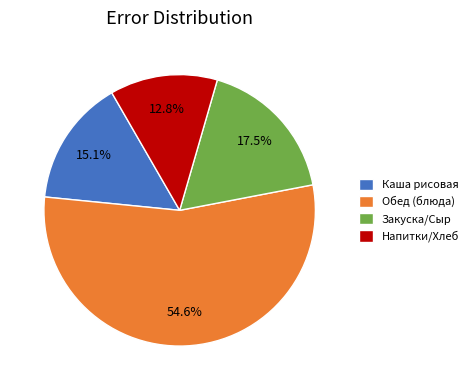

Does any single category account for the majority?

Yes